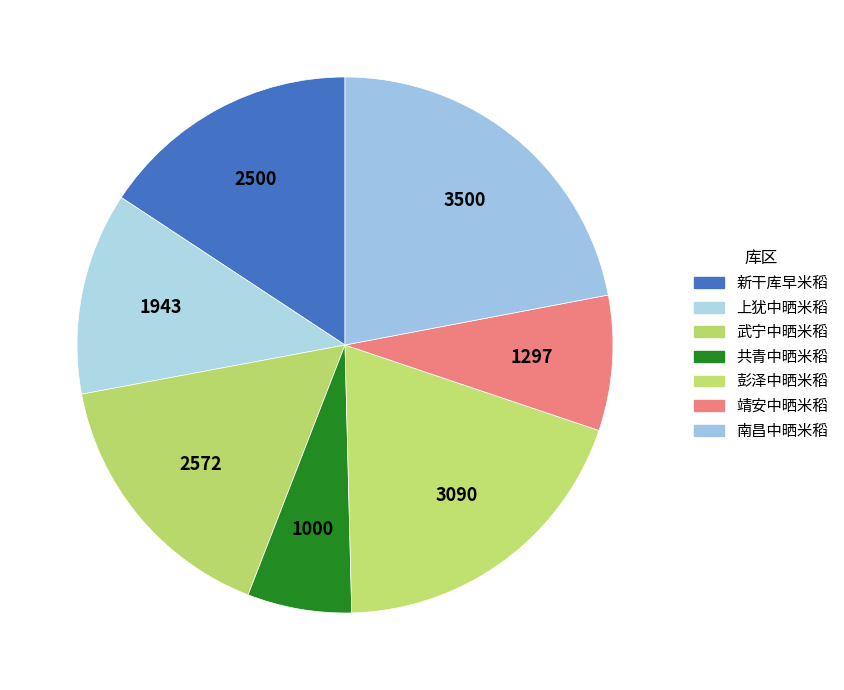

Count the number of slices in the pie.

7